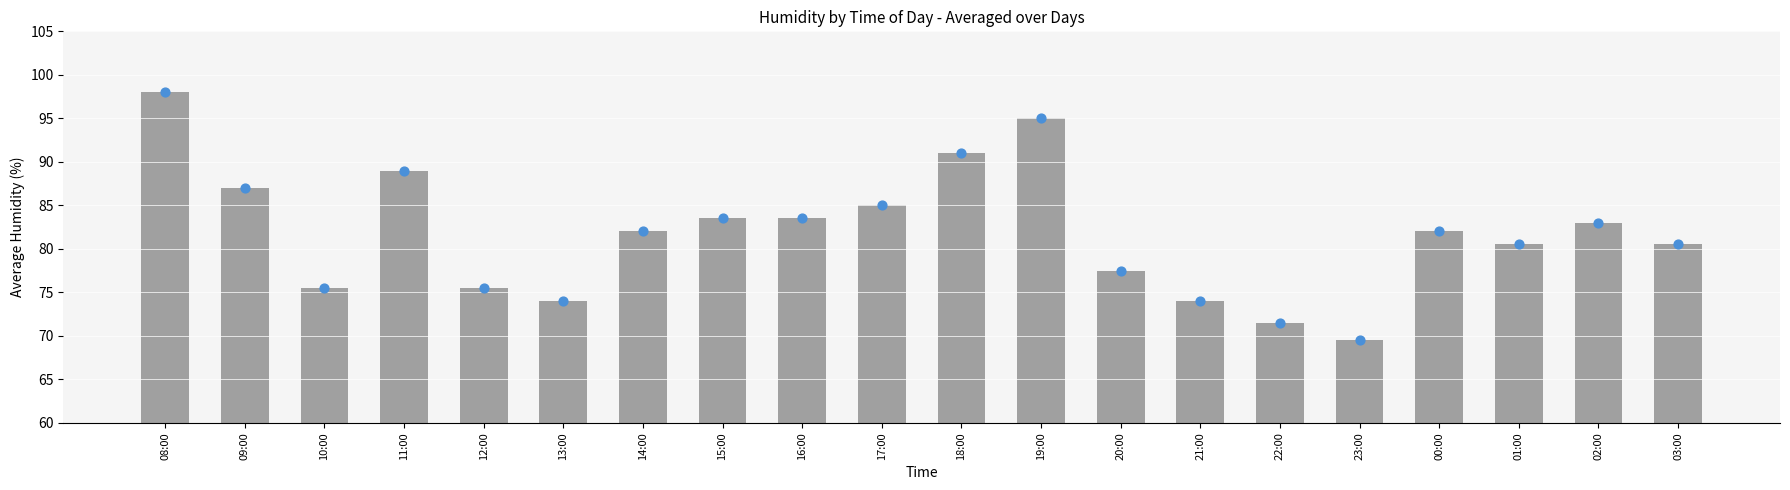

Which has a higher value, 17:00 or 19:00?

19:00